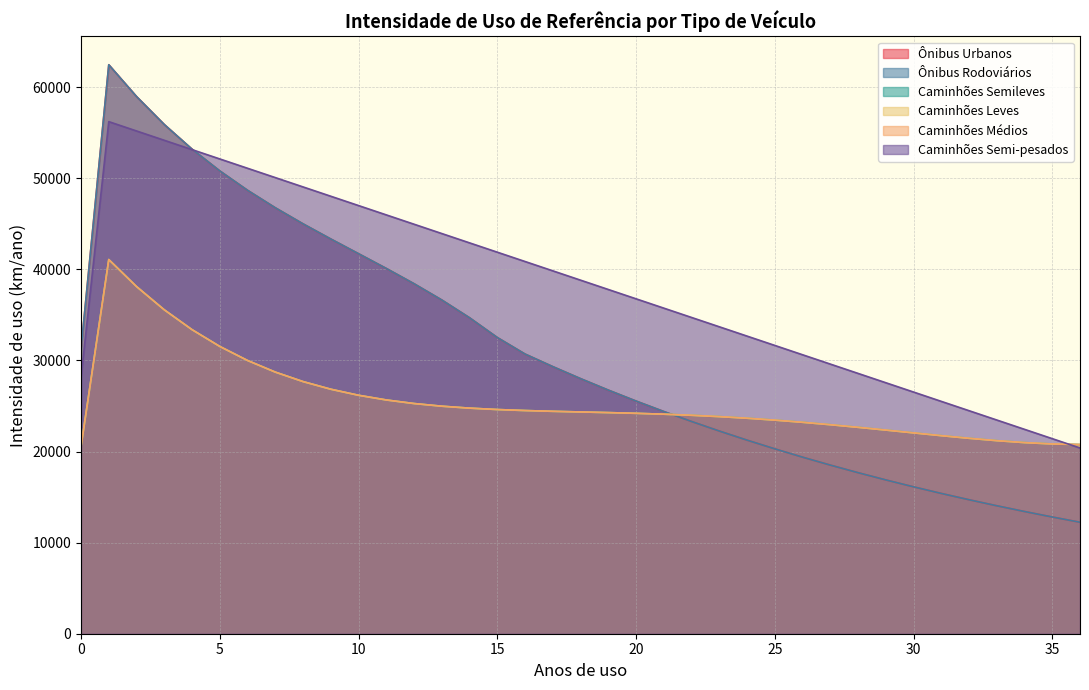

What are all the series names shown in the legend?

Ônibus Urbanos, Ônibus Rodoviários, Caminhões Semileves, Caminhões Leves, Caminhões Médios, Caminhões Semi-pesados